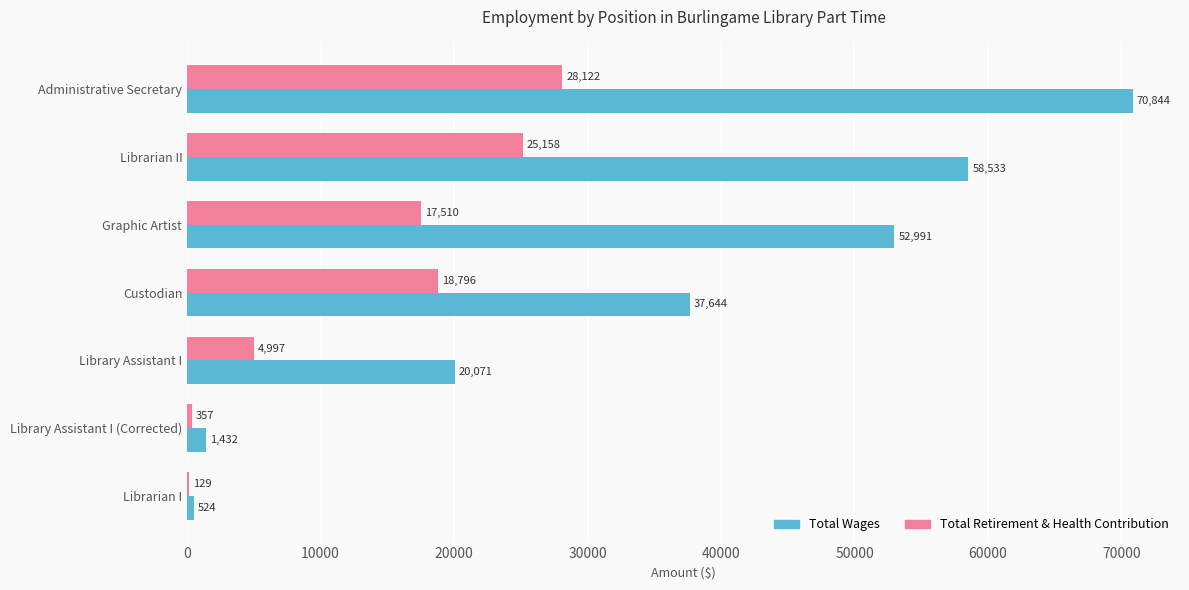

How many distinct data groups are displayed?

2